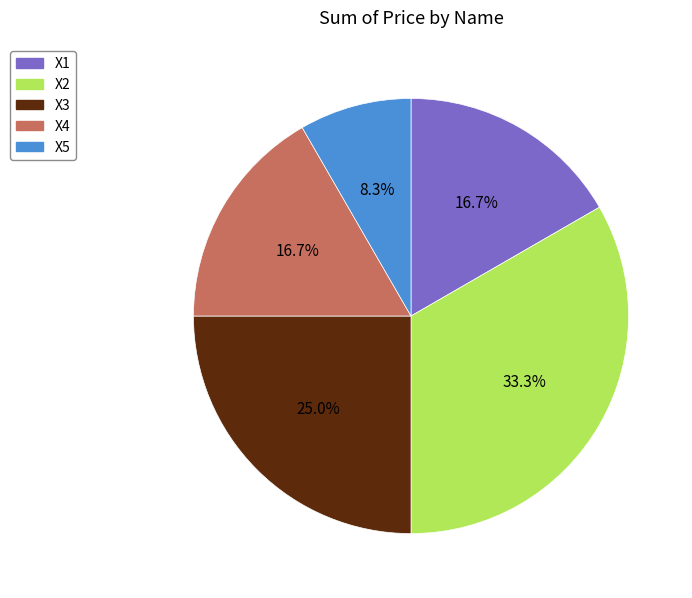

To the nearest percent, what is the difference between the X1 and X5 slice percentages?

8%